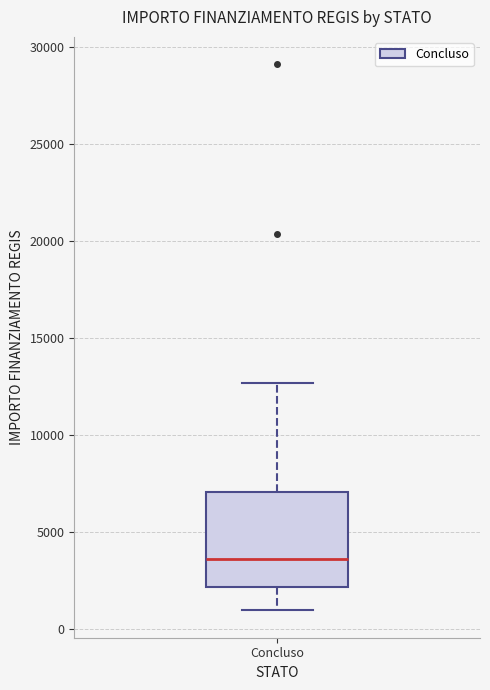

Where does the upper whisker of the box for Concluso end on the y-axis? The values are not printed on the chart, so give them approximately, as read against the axis.

12500